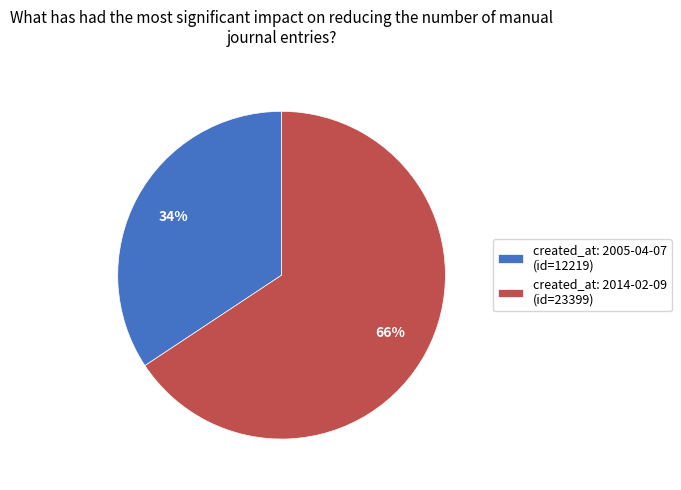

How many segments does this pie chart have?

2